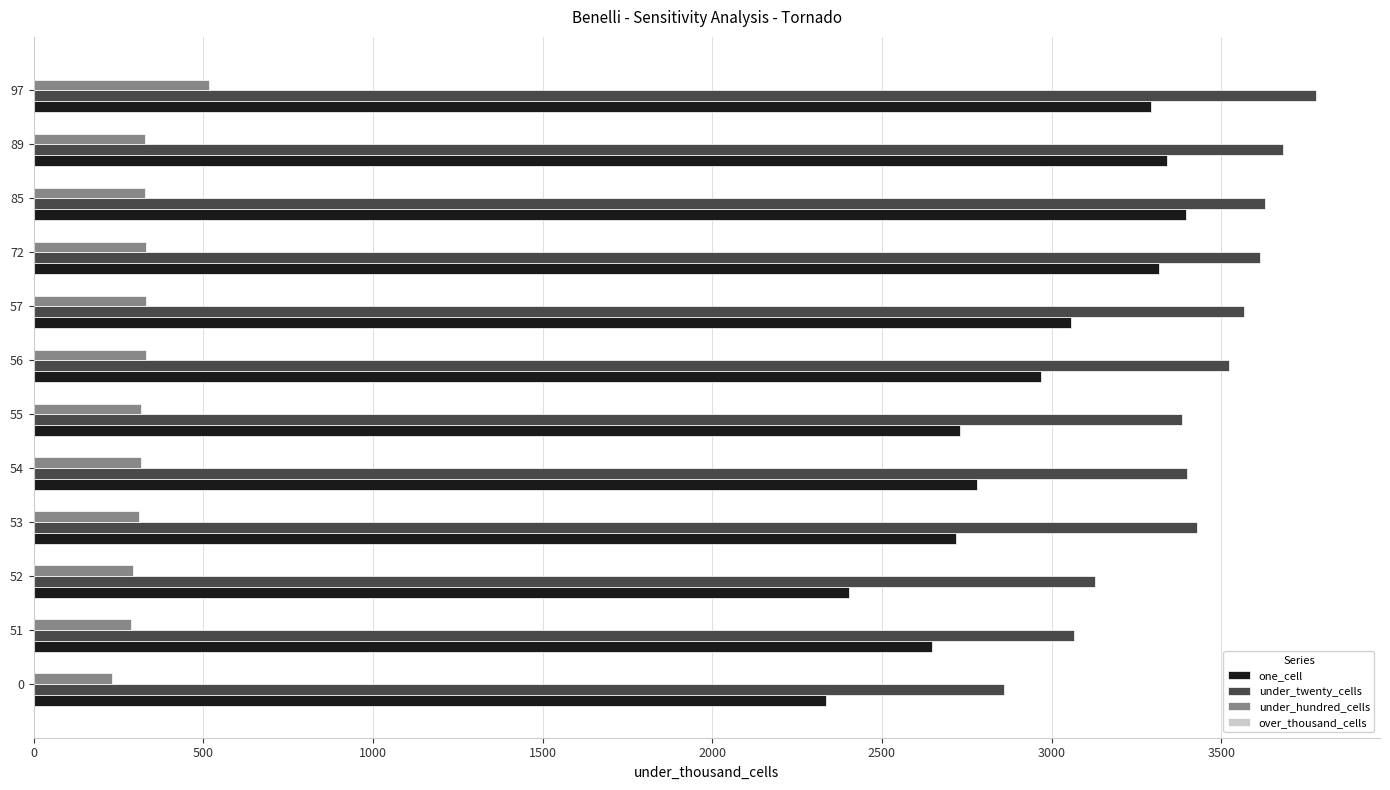

What is the difference between the highest and lowest values at 97?

3262